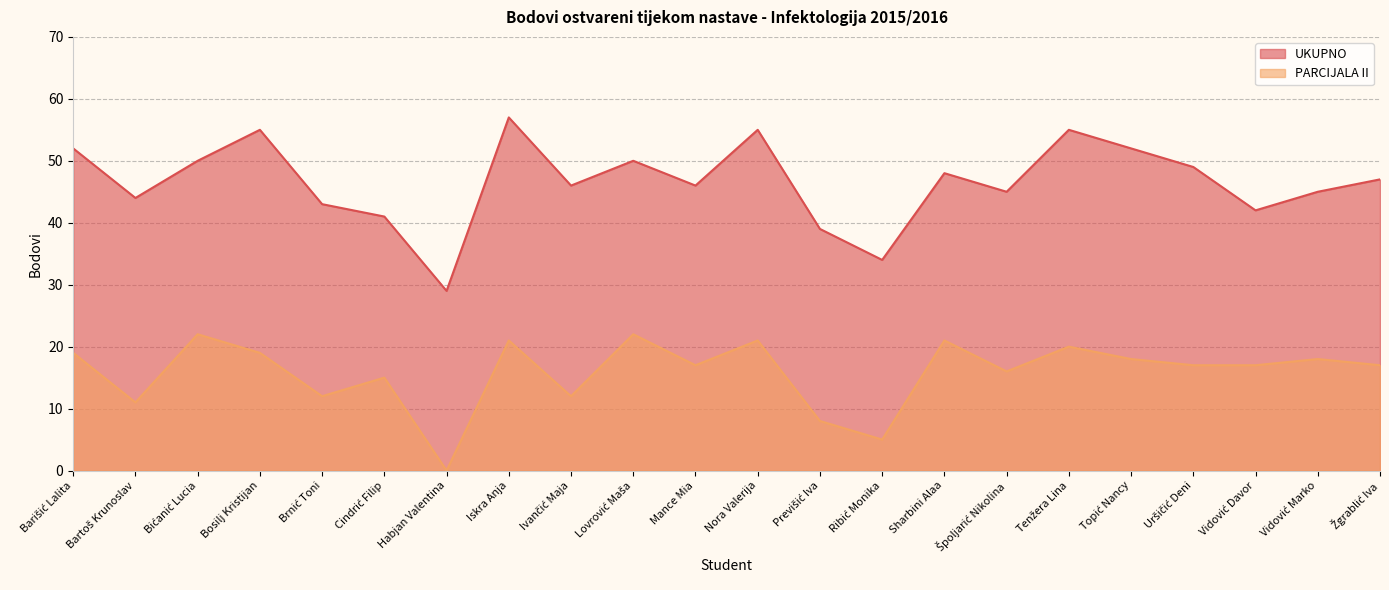

What is the spread (max minus min) of values at Ribić Monika?

29